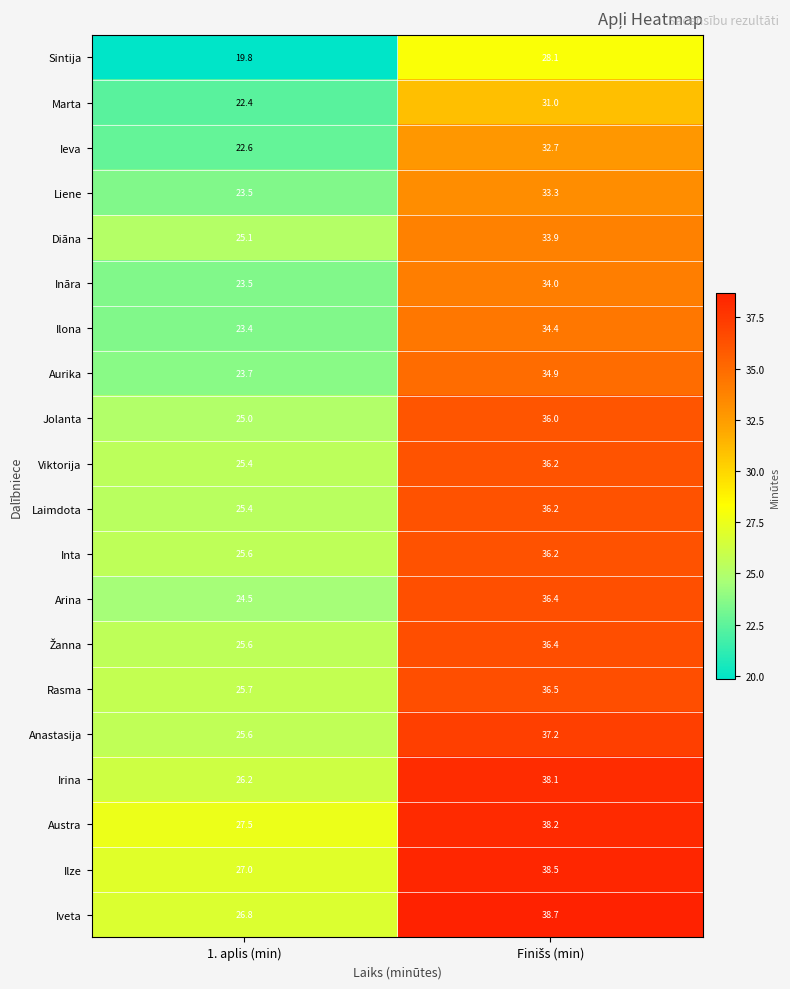

What is the minimum value for Inta?

25.6